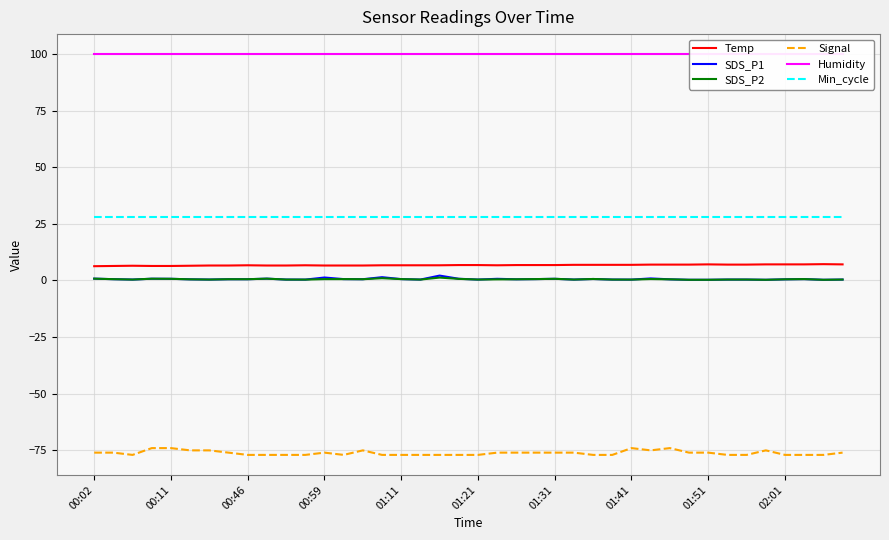

True or false: Temp has more than 2 interior local peaks.

True